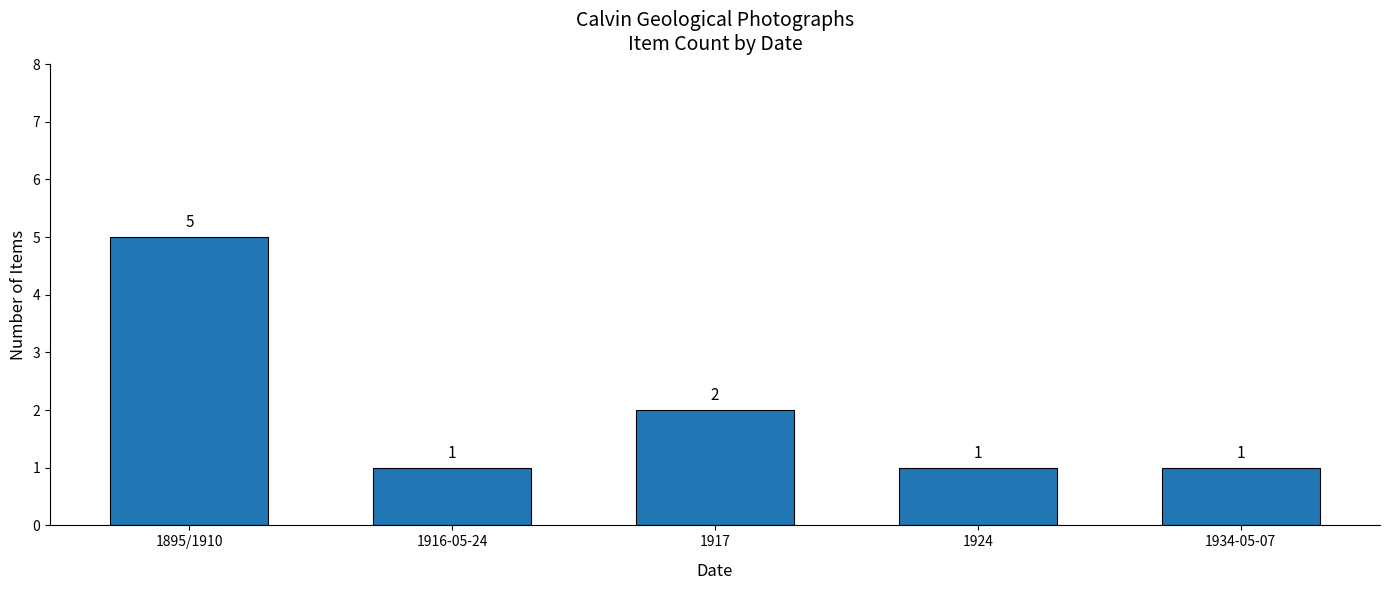

What is the sum of all values?

10